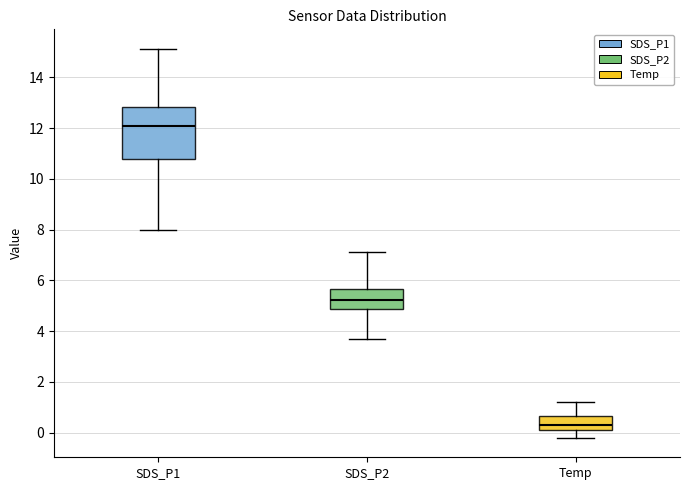

Where does the lower whisker of the box for SDS_P1 end on the y-axis? The values are not printed on the chart, so give them approximately, as read against the axis.

8.0